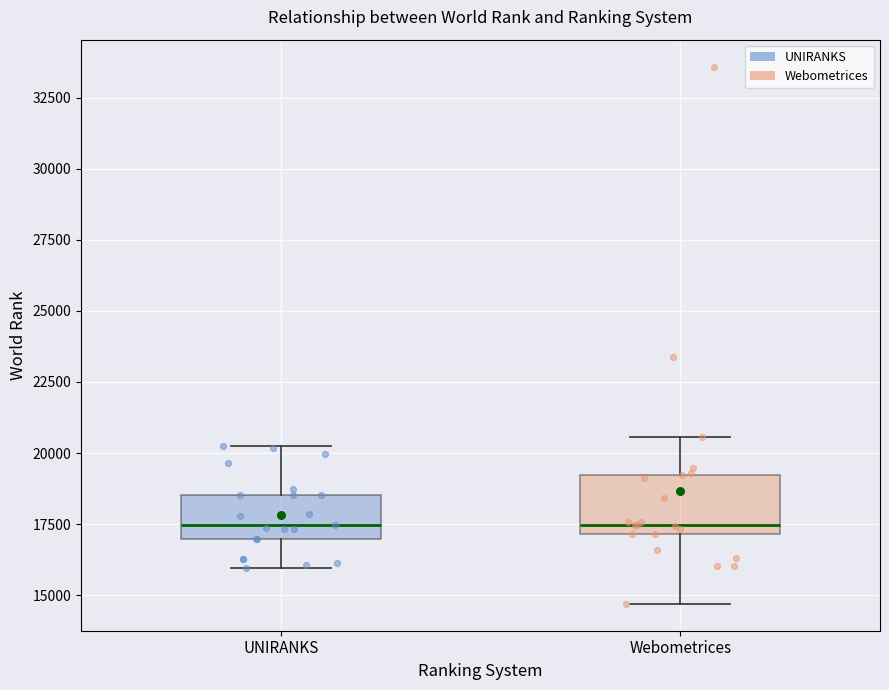

Reading left to right, transcribe this box plot: for each box, give where its median line is, the range the box spans, and where its two whiskers end, as read against the y-axis. The values are not printed on the chart, so give them approximately, as read against the axis.

UNIRANKS: median 17500, box 17000 to 18500, whiskers 16000 to 20500
Webometrices: median 17500, box 17000 to 19000, whiskers 14500 to 20500